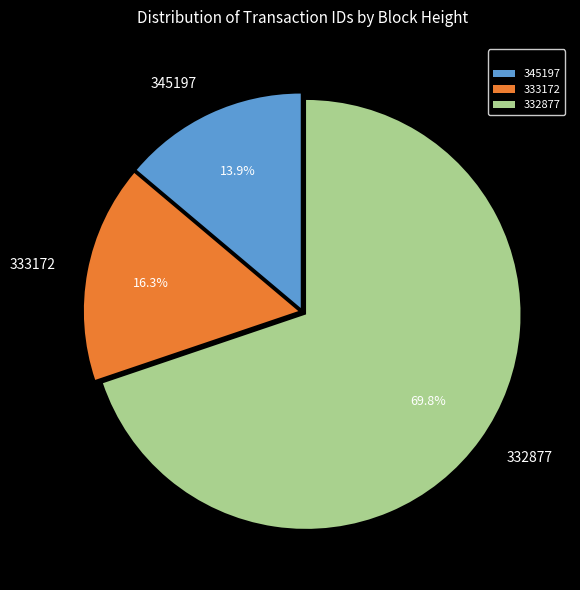

Which category has the smallest portion of the pie?

345197